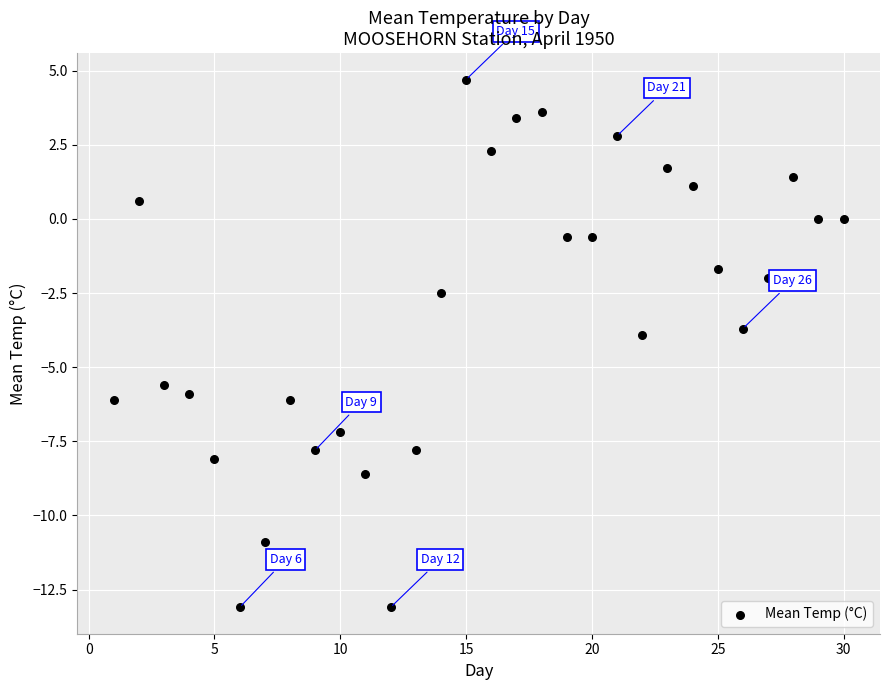

What is the range of Y values (max minus min)?

17.8